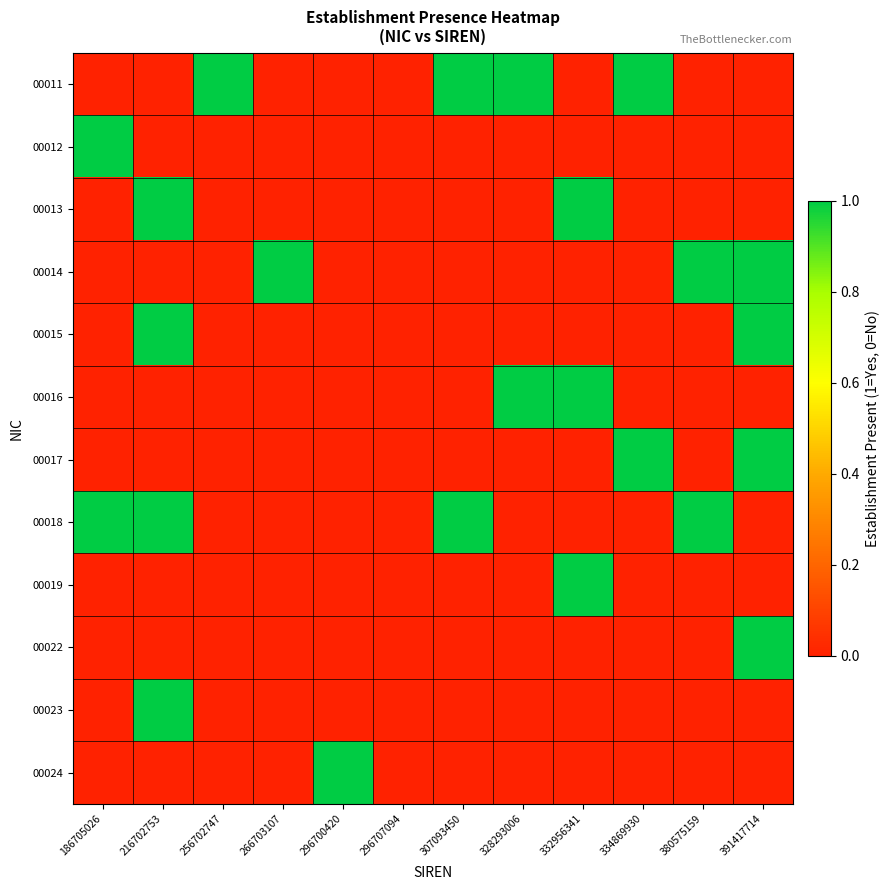

Reading right to left, what are all the values shown in this chart?

00011: 391417714=0	380575159=0	334869930=1	332956341=0	328293006=1	307093450=1	296707094=0	296700420=0	266703107=0	256702747=1	216702753=0	186705026=0
00012: 391417714=0	380575159=0	334869930=0	332956341=0	328293006=0	307093450=0	296707094=0	296700420=0	266703107=0	256702747=0	216702753=0	186705026=1
00013: 391417714=0	380575159=0	334869930=0	332956341=1	328293006=0	307093450=0	296707094=0	296700420=0	266703107=0	256702747=0	216702753=1	186705026=0
00014: 391417714=1	380575159=1	334869930=0	332956341=0	328293006=0	307093450=0	296707094=0	296700420=0	266703107=1	256702747=0	216702753=0	186705026=0
00015: 391417714=1	380575159=0	334869930=0	332956341=0	328293006=0	307093450=0	296707094=0	296700420=0	266703107=0	256702747=0	216702753=1	186705026=0
00016: 391417714=0	380575159=0	334869930=0	332956341=1	328293006=1	307093450=0	296707094=0	296700420=0	266703107=0	256702747=0	216702753=0	186705026=0
00017: 391417714=1	380575159=0	334869930=1	332956341=0	328293006=0	307093450=0	296707094=0	296700420=0	266703107=0	256702747=0	216702753=0	186705026=0
00018: 391417714=0	380575159=1	334869930=0	332956341=0	328293006=0	307093450=1	296707094=0	296700420=0	266703107=0	256702747=0	216702753=1	186705026=1
00019: 391417714=0	380575159=0	334869930=0	332956341=1	328293006=0	307093450=0	296707094=0	296700420=0	266703107=0	256702747=0	216702753=0	186705026=0
00022: 391417714=1	380575159=0	334869930=0	332956341=0	328293006=0	307093450=0	296707094=0	296700420=0	266703107=0	256702747=0	216702753=0	186705026=0
00023: 391417714=0	380575159=0	334869930=0	332956341=0	328293006=0	307093450=0	296707094=0	296700420=0	266703107=0	256702747=0	216702753=1	186705026=0
00024: 391417714=0	380575159=0	334869930=0	332956341=0	328293006=0	307093450=0	296707094=0	296700420=1	266703107=0	256702747=0	216702753=0	186705026=0